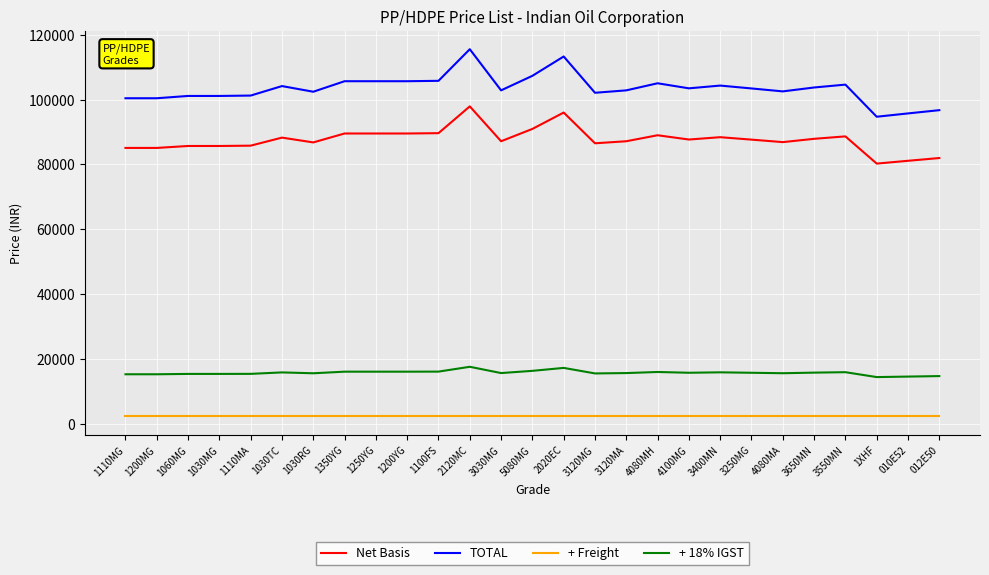

What is the sum of the Net Basis values at 3250MG and 1250YG?

177201.1